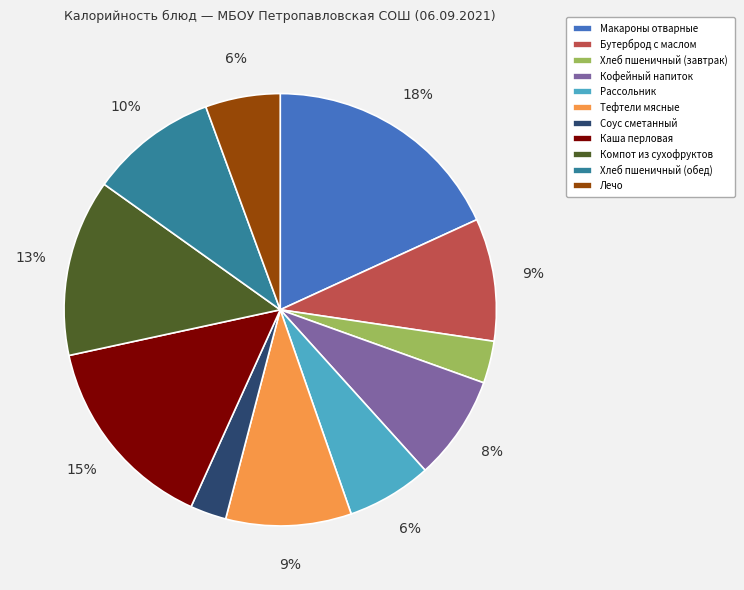

Is it true that Лечо is 6% of the pie?

True